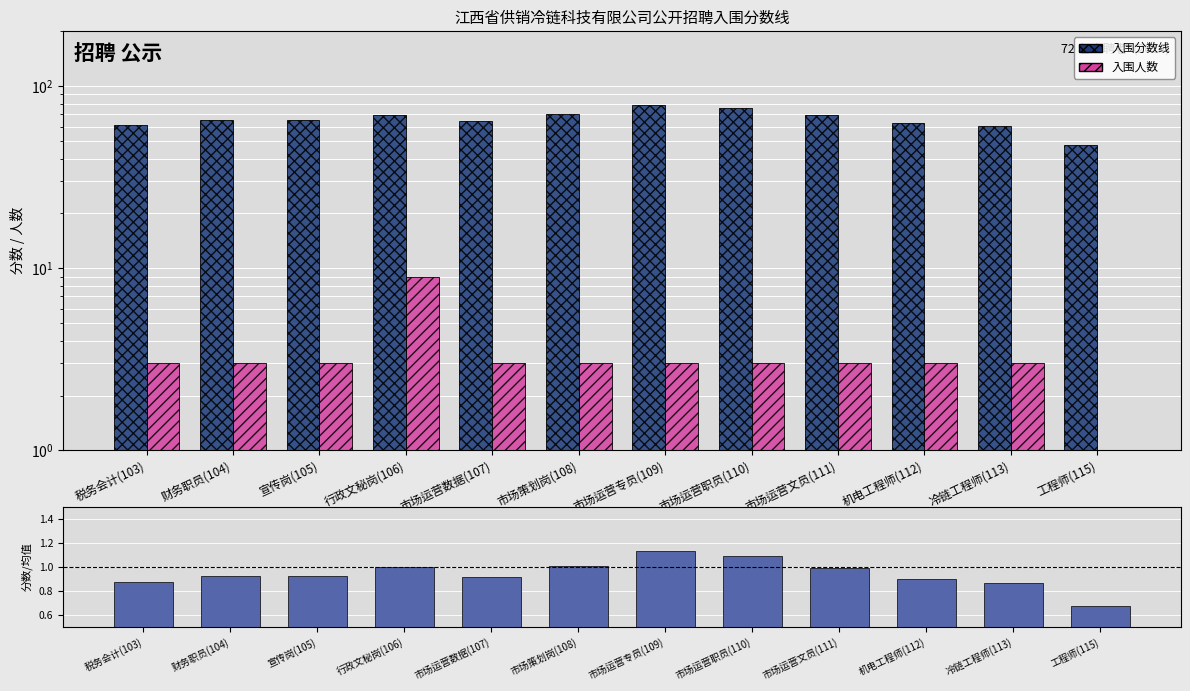

Count the 入围人数 values in the range 3 to 4.

10